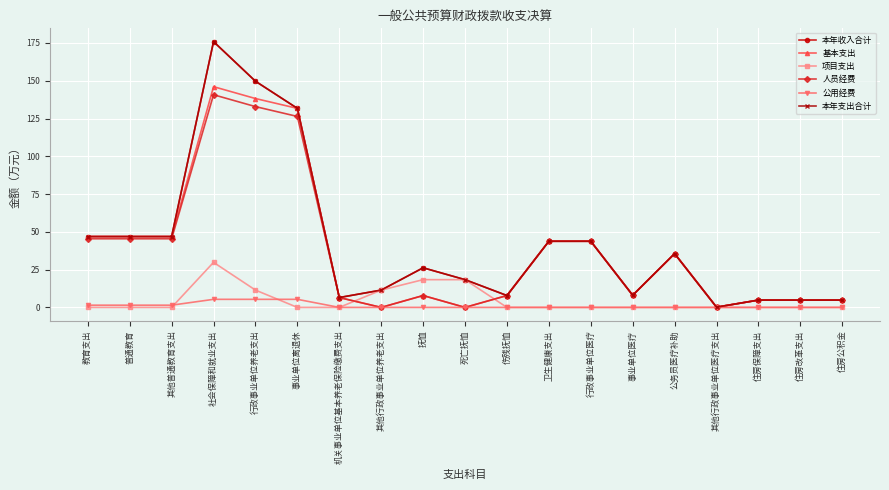

At which label is 本年支出合计 closest to 88?

教育支出